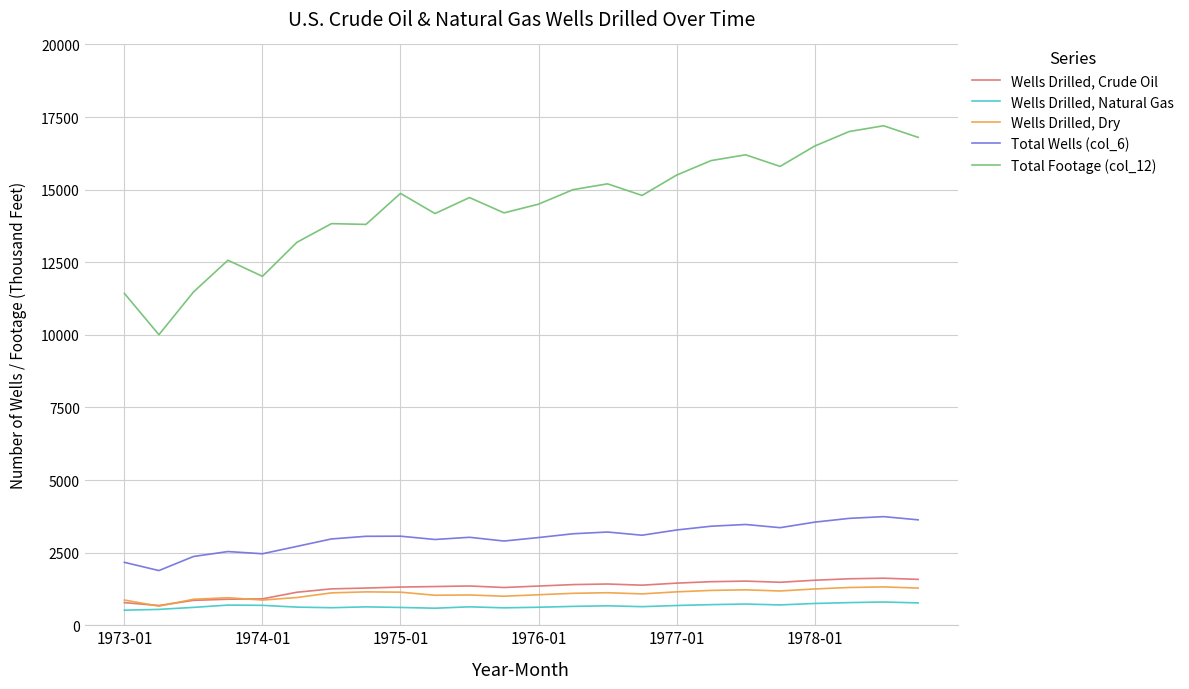

What is the lowest value of the Wells Drilled, Crude Oil series?

679